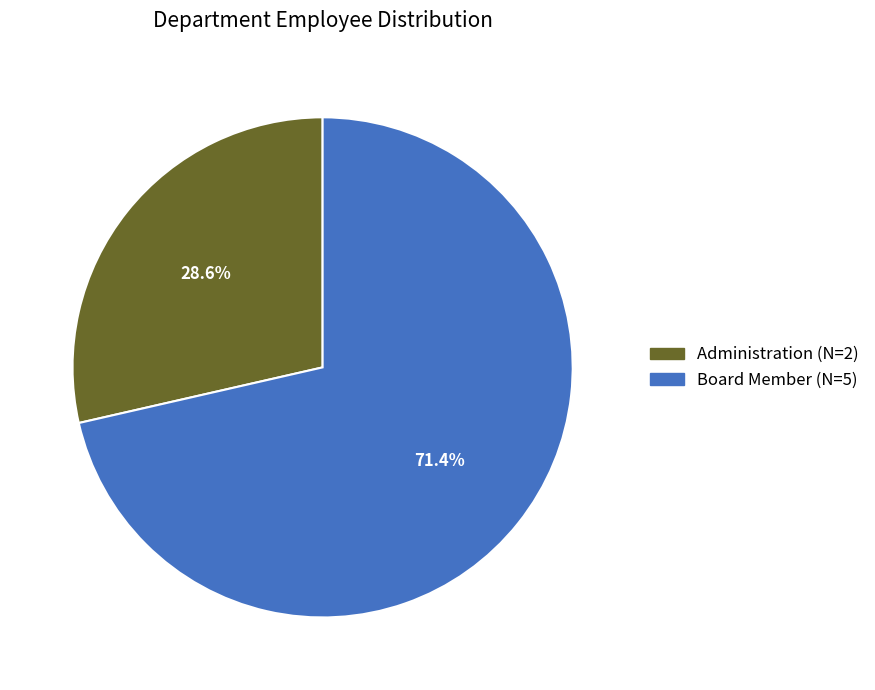

To the nearest percent, what is the difference between the largest and smallest slice percentages?

43%